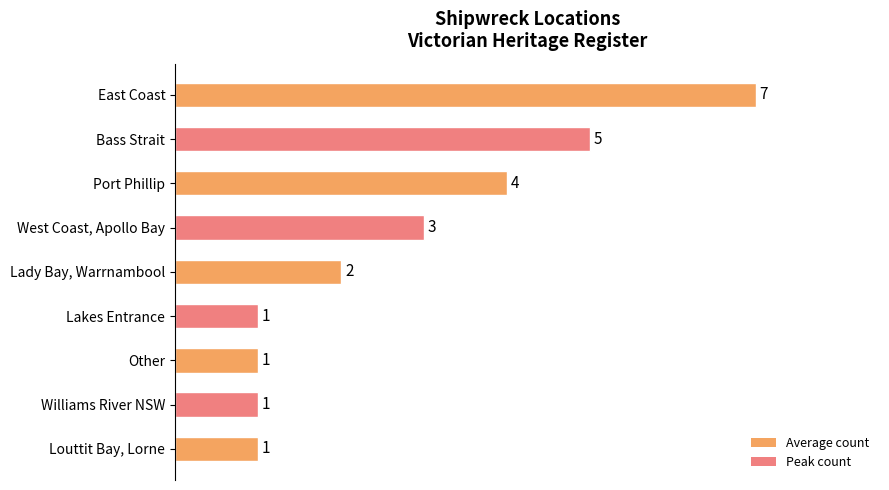

What is the difference between the maximum and minimum values?

6